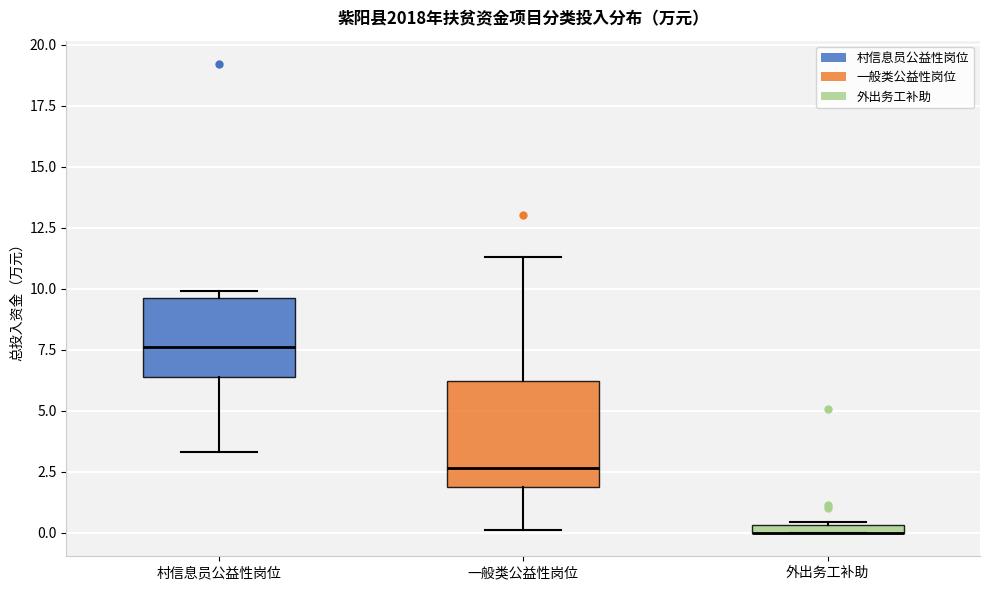

Which box is the tallest, from its lower edge to its upper edge?

一般类公益性岗位